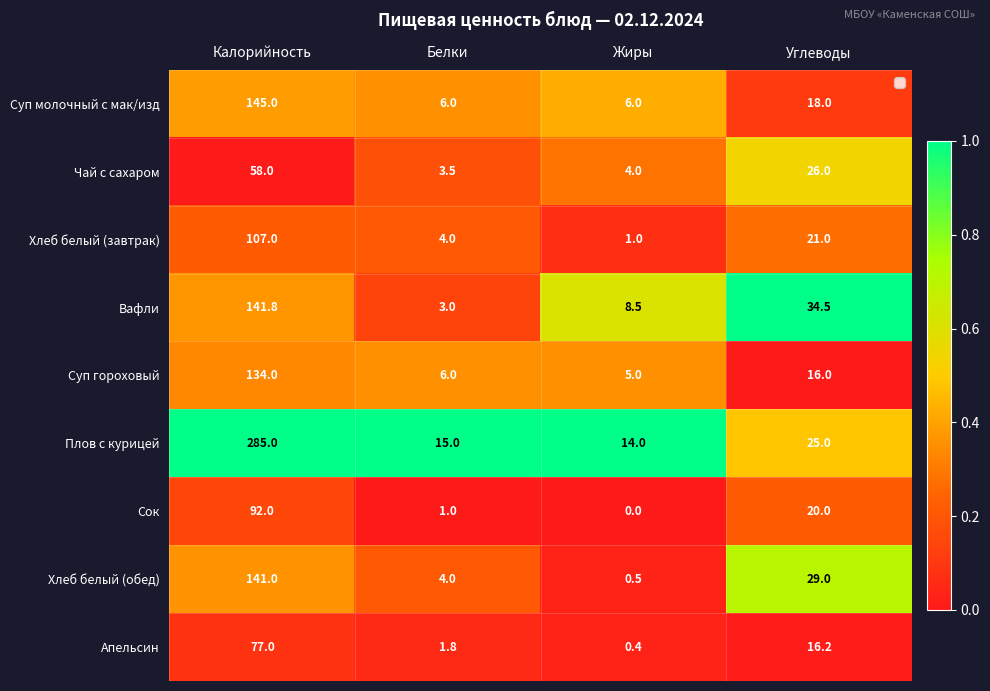

Which category has the lowest value across all series?

Жиры